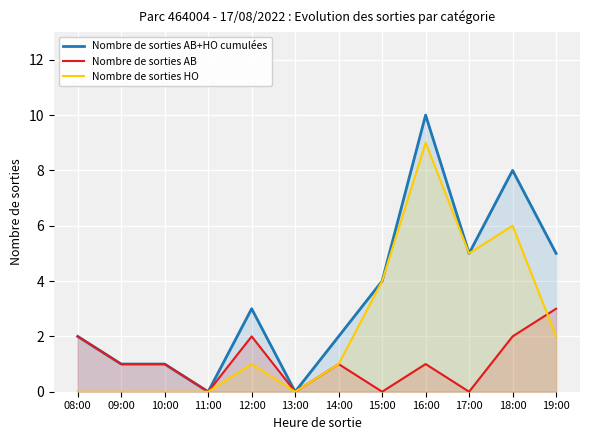

Reading left to right, list all the values displayed in this chart.

Nombre de sorties AB+HO cumulées: 2	1	1	0	3	0	2	4	10	5	8	5
Nombre de sorties AB: 2	1	1	0	2	0	1	0	1	0	2	3
Nombre de sorties HO: 0	0	0	0	1	0	1	4	9	5	6	2